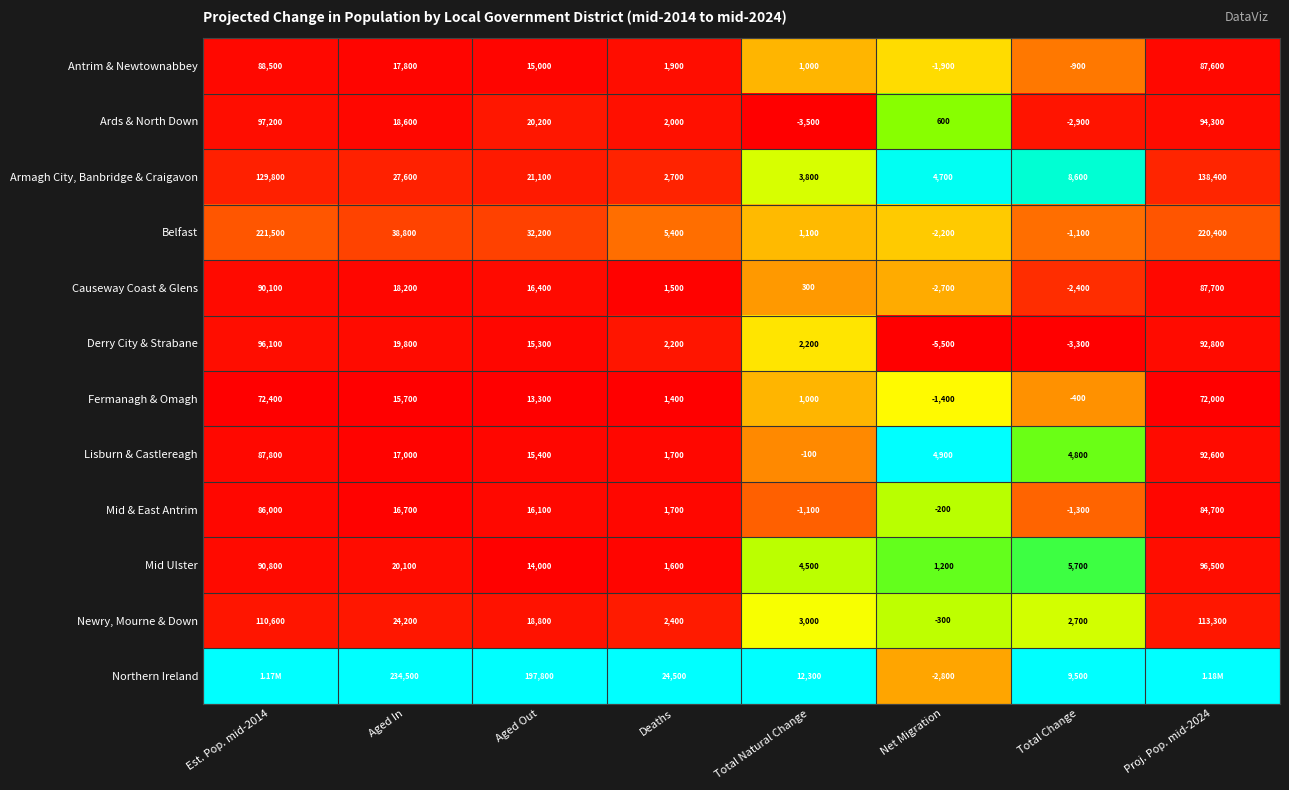

Is the value of Mid & East Antrim at Deaths greater than the value of Northern Ireland at Aged In?

No